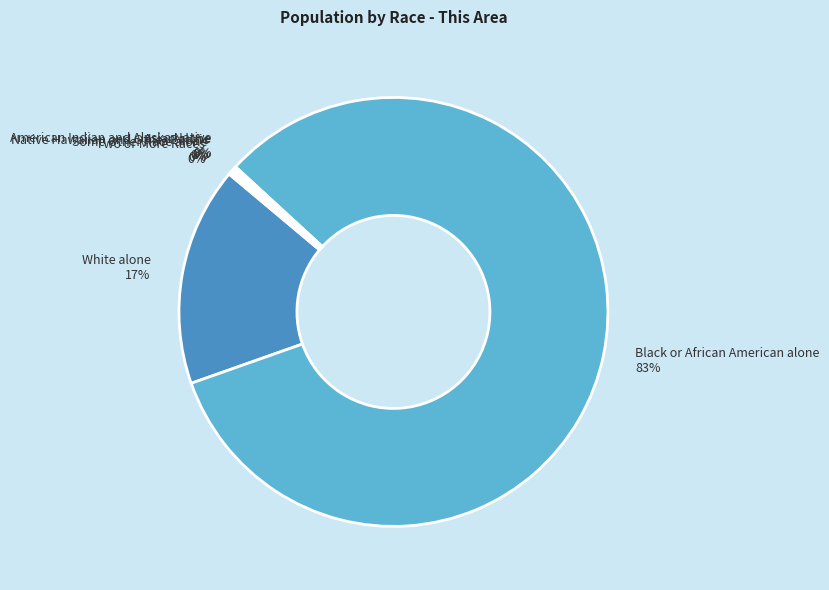

The White alone slice represents 31% of the pie. True or false?

False